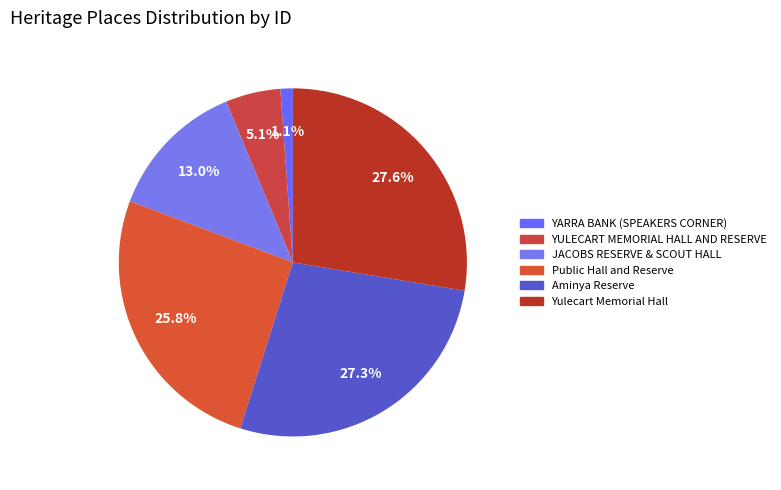

What is the ratio of the value at JACOBS RESERVE & SCOUT HALL to the value at Public Hall and Reserve?

0.5